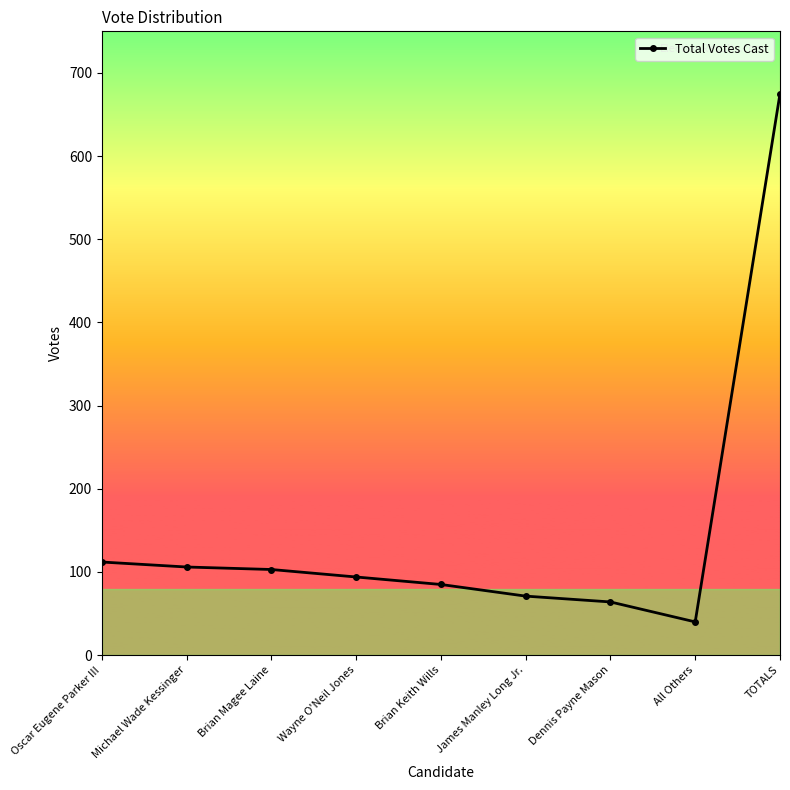

How many data points are less than 94?

4